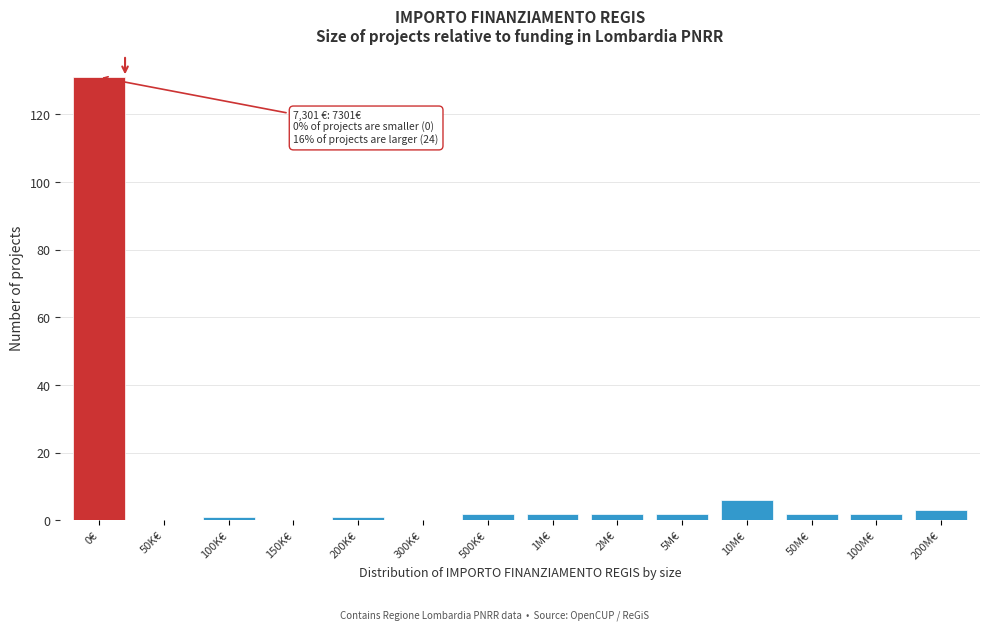

Reading right to left, what are all the values shown in this chart?

200M€=3	100M€=2	50M€=2	10M€=6	5M€=2	2M€=2	1M€=2	500K€=2	300K€=0	200K€=1	150K€=0	100K€=1	50K€=0	0€=131